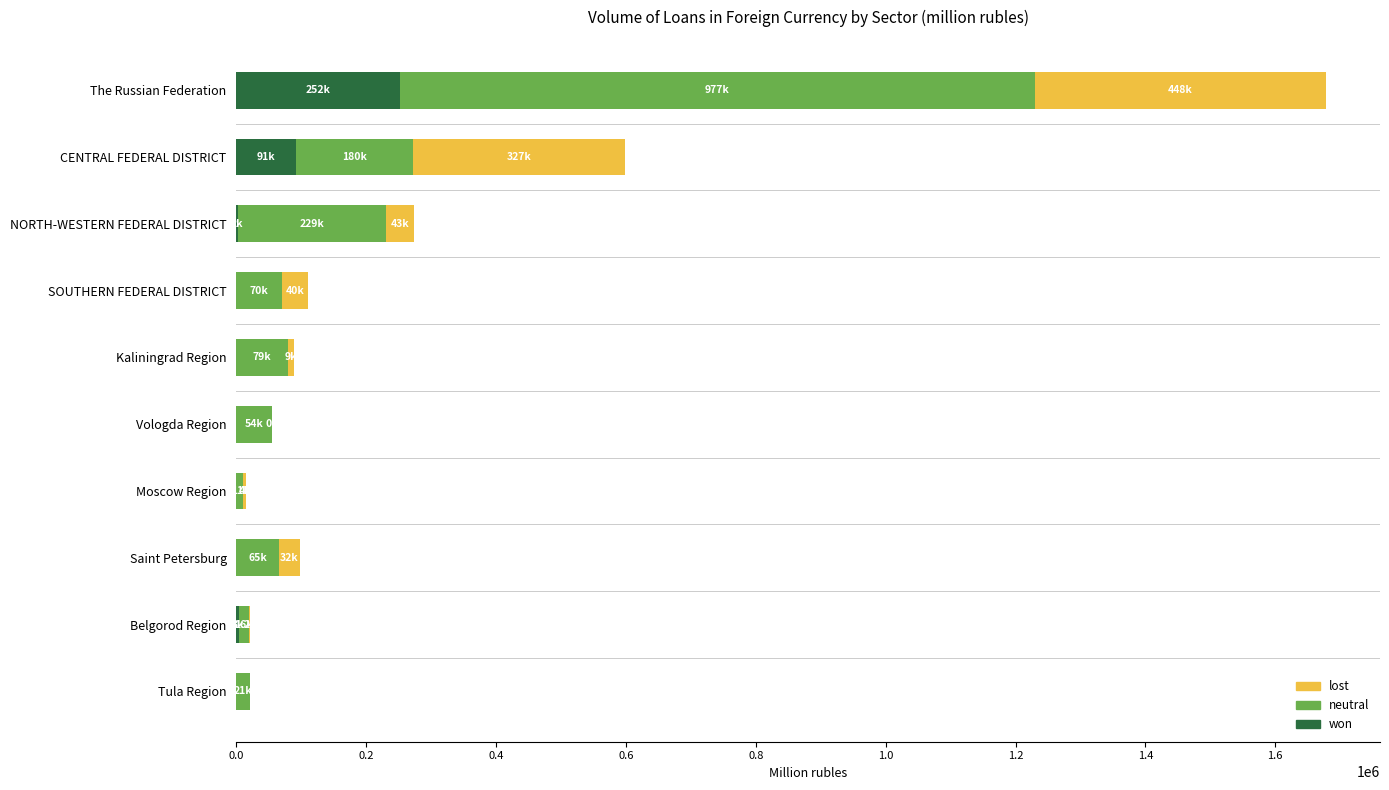

At which category is the sum across all series the highest?

The Russian Federation